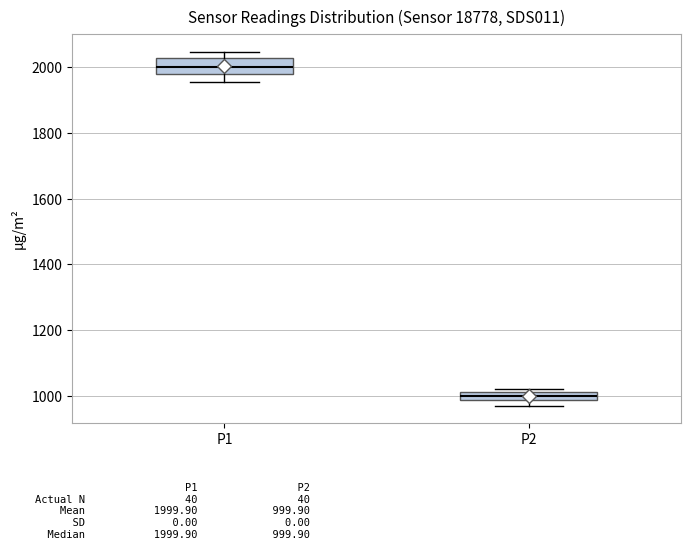

Which box has the lowest median line?

P2